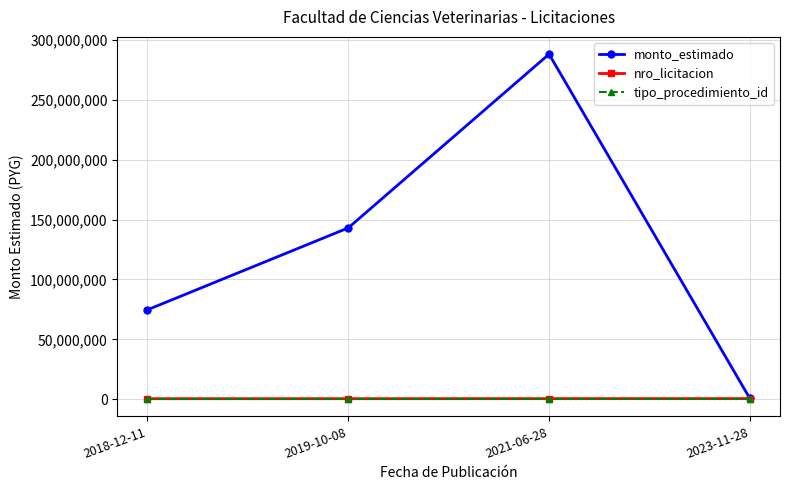

True or false: nro_licitacion and tipo_procedimiento_id cross at least once.

False